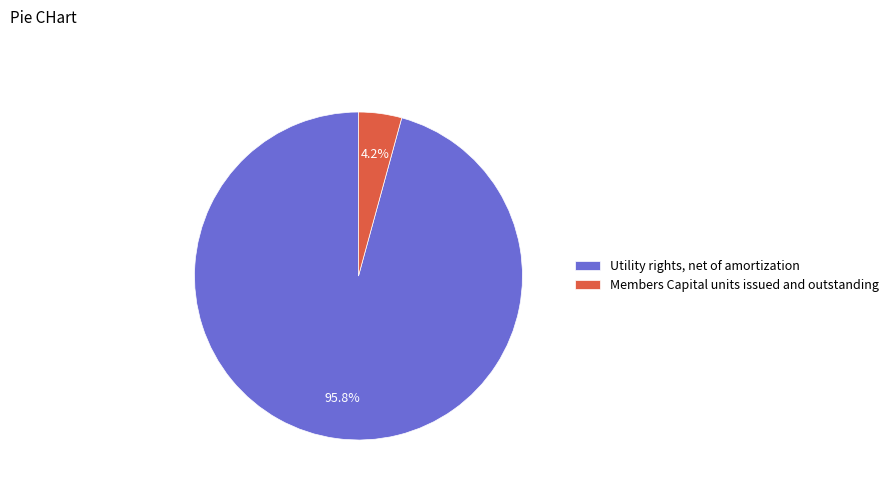

Between Members Capital units issued and outstanding and Utility rights, net of amortization, which is larger?

Utility rights, net of amortization